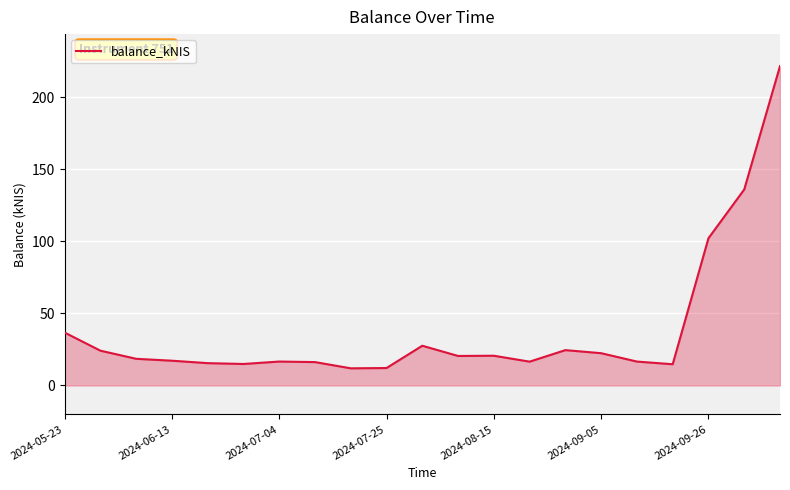

What is the difference between the maximum and minimum values?

209.6